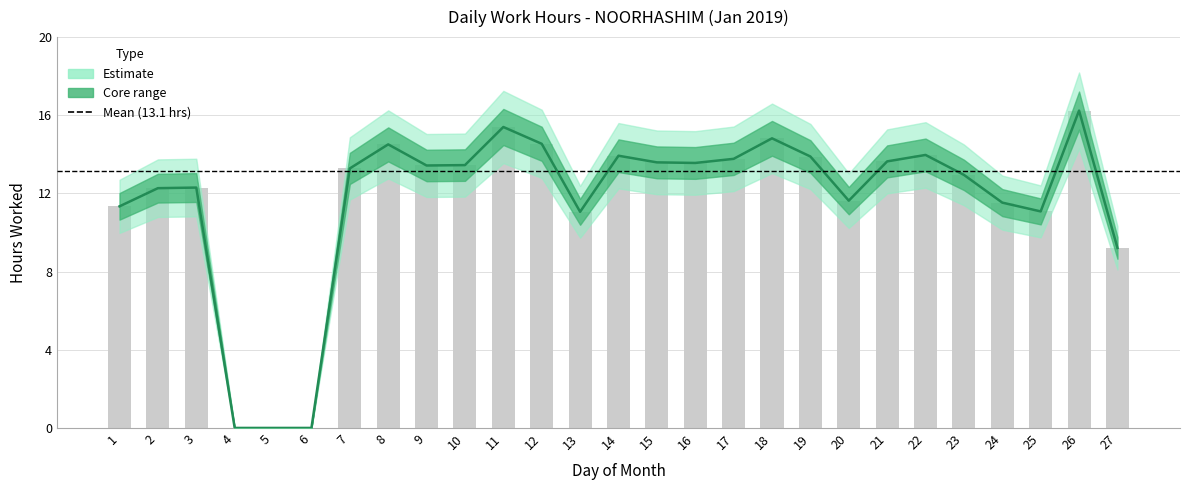

How many series are shown in this chart?

1